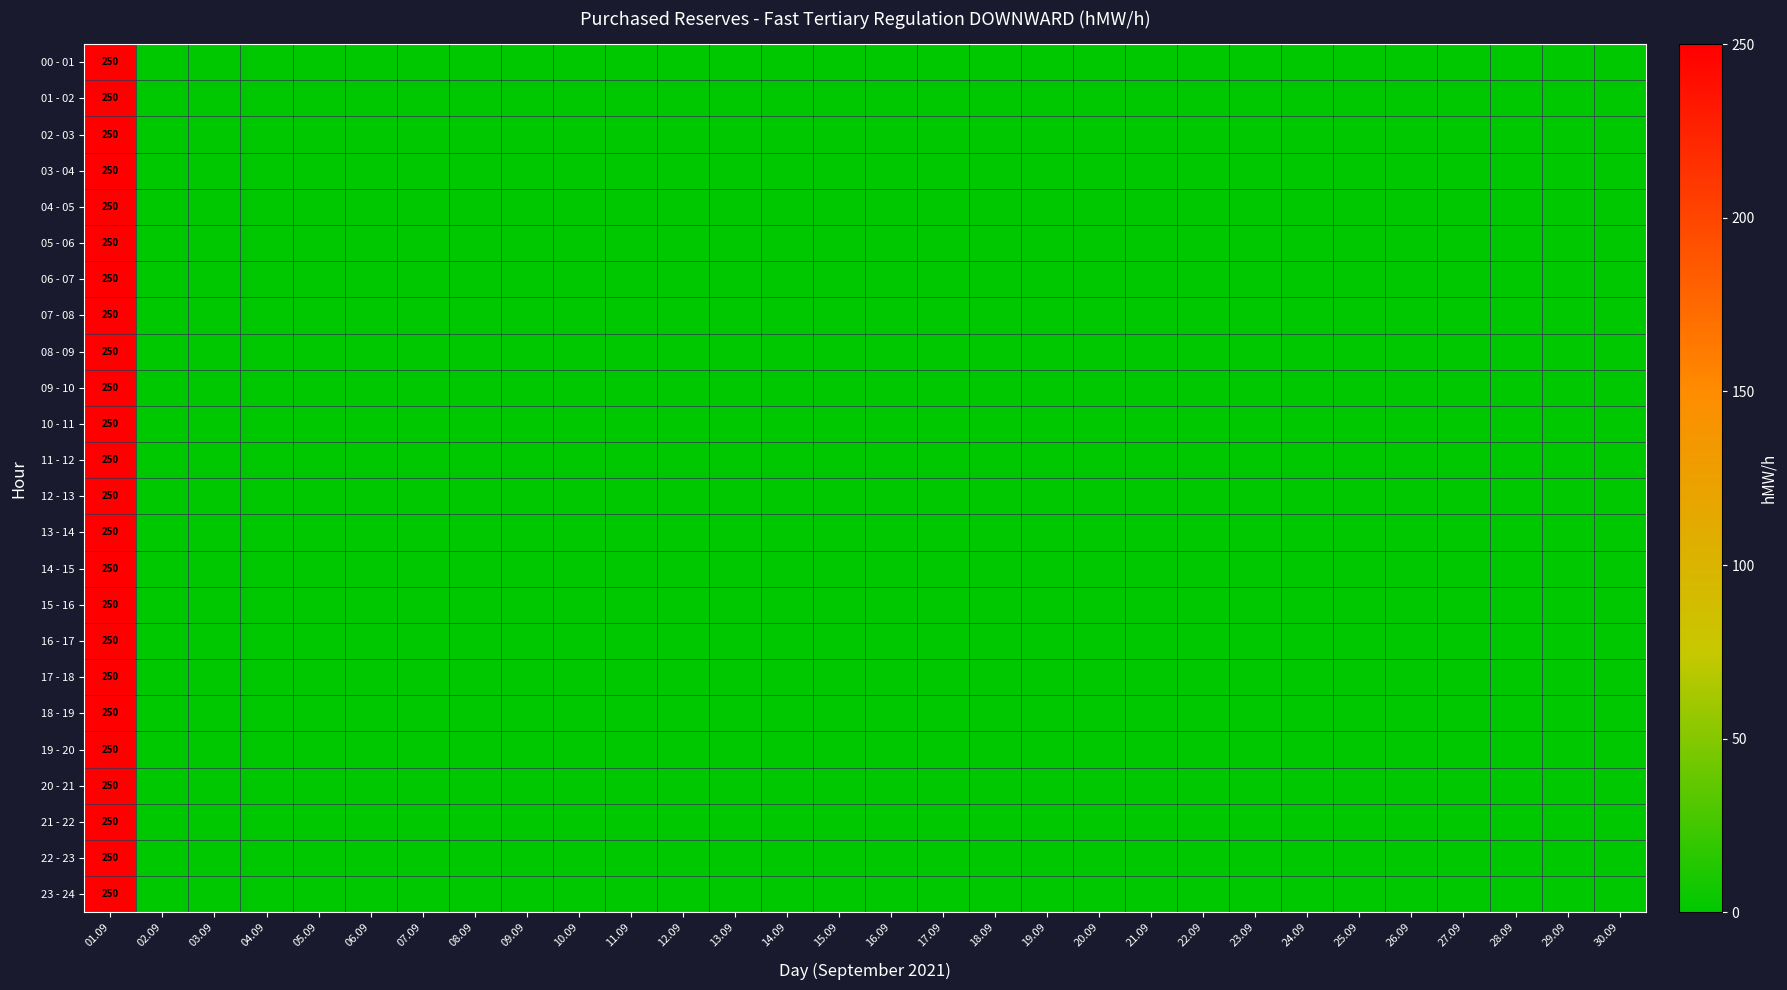

What is the maximum value for 17 - 18?

250